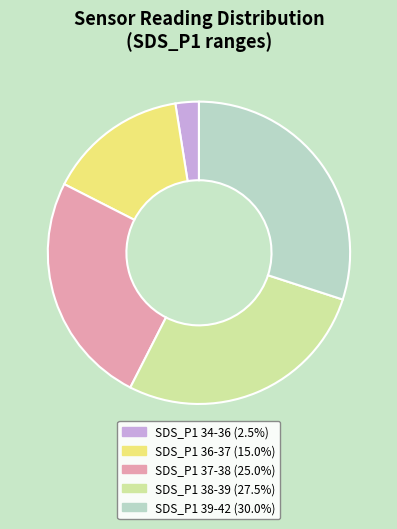

Is there any slice that represents more than half of the pie?

No